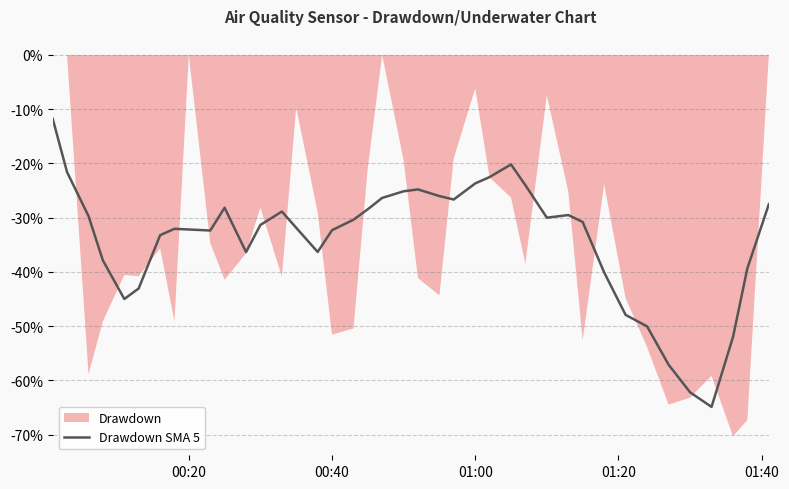

How many data points are less than -30?

23